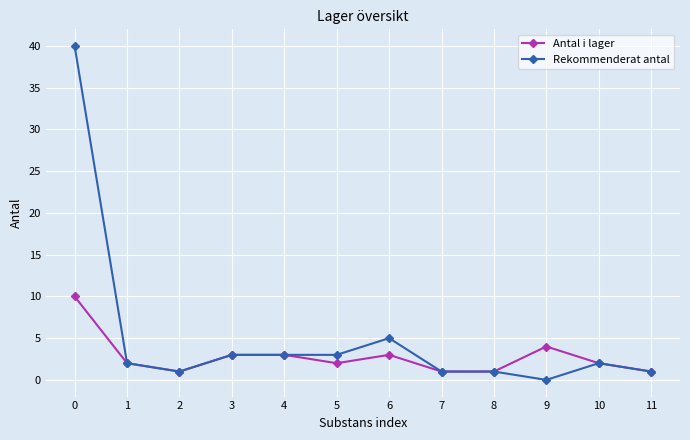

What are all the series names shown in the legend?

Antal i lager, Rekommenderat antal